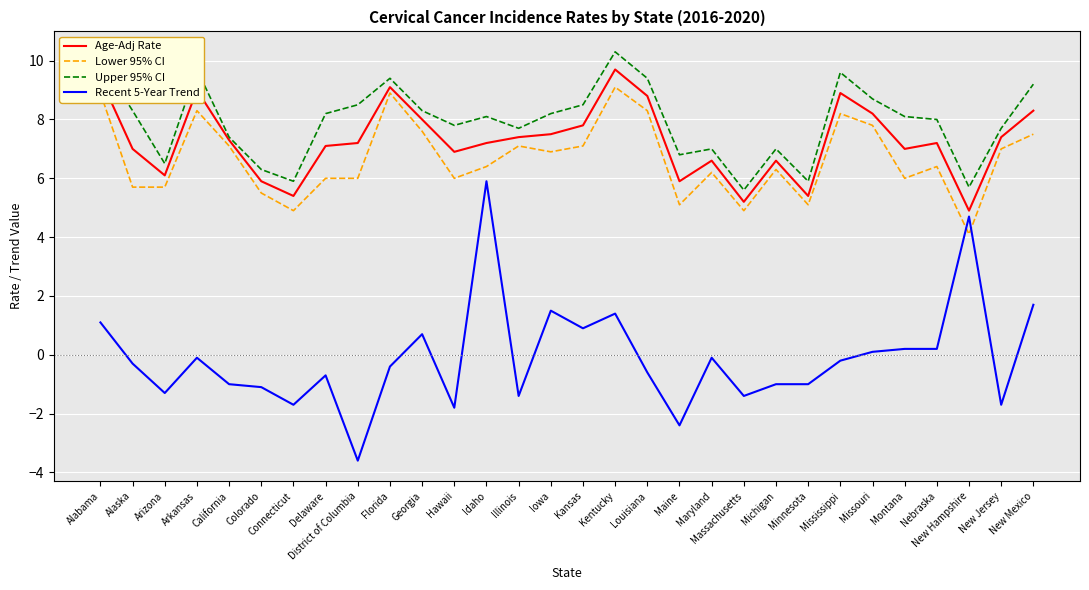

What is the difference between the maximum and second lowest values in the Lower 95% CI series?

4.2